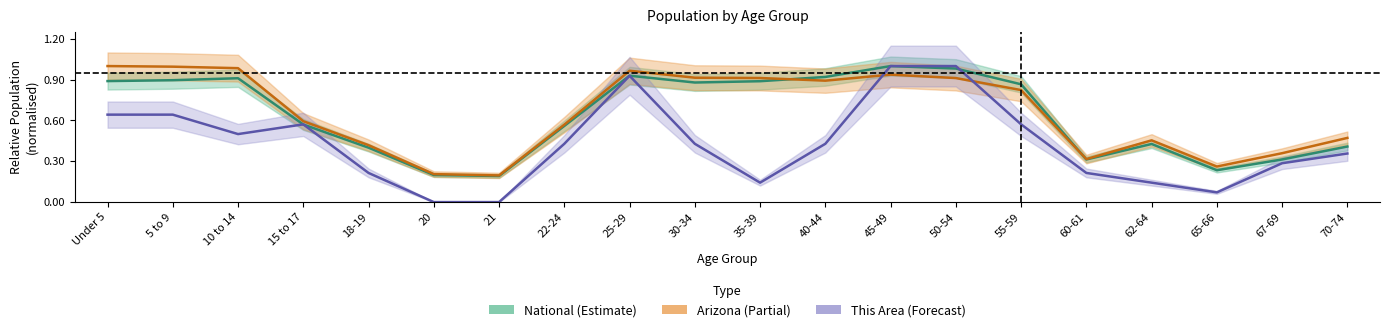

Which series has the largest range (max minus min)?

This Area (center)